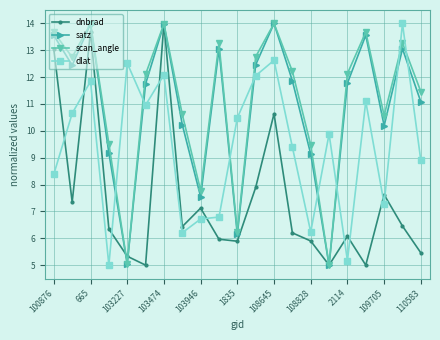

At how many categories does at least one series exceed 10?

17